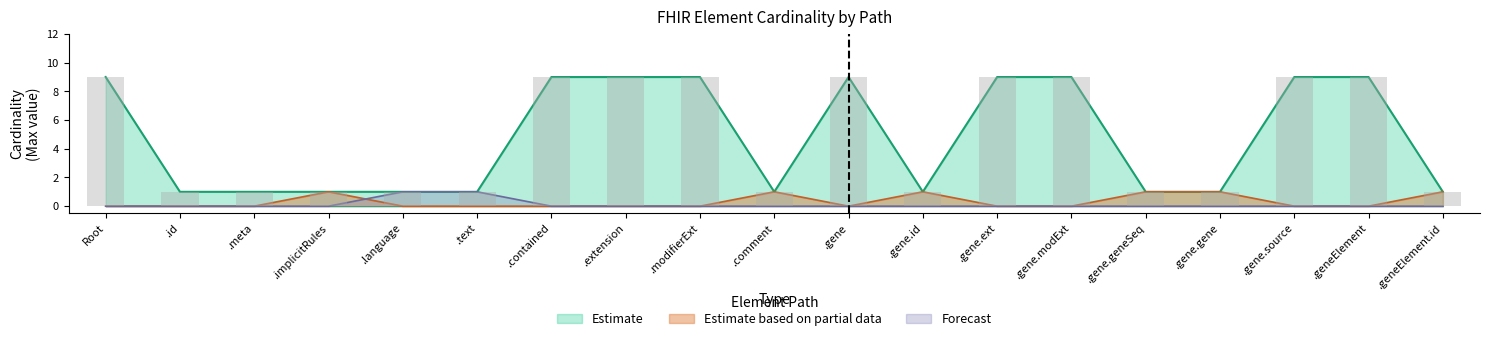

Reading left to right, what are all the values shown in this chart?

Min: 0	0	0	0	0	0	0	0	0	0	0	0	0	0	0	0	0	0	0
Base Min: 0	0	0	0	0	0	0	0	0	0	0	0	0	0	0	0	0	0	0
Max (numeric): 9	1	1	1	1	1	9	9	9	1	9	1	9	9	1	1	9	9	1